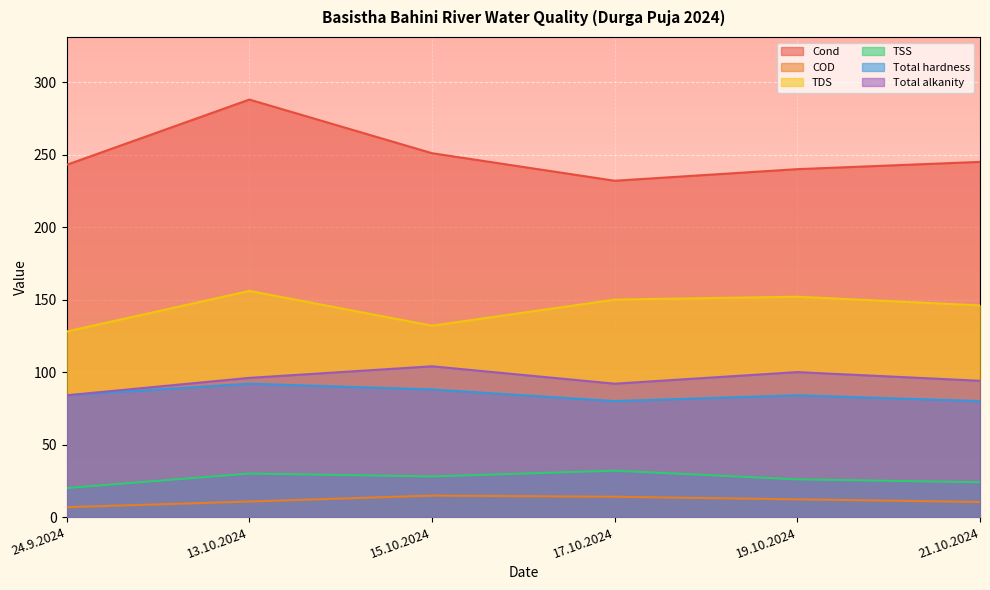

What is the label of the 5th point from the left?

19.10.2024